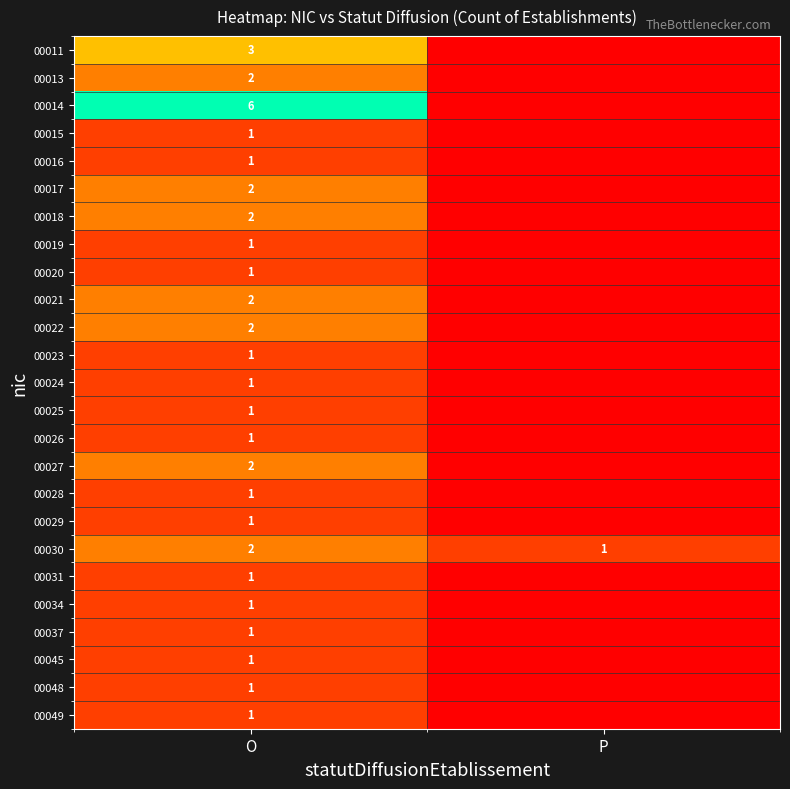

What is the difference between the highest and lowest values at O?

5